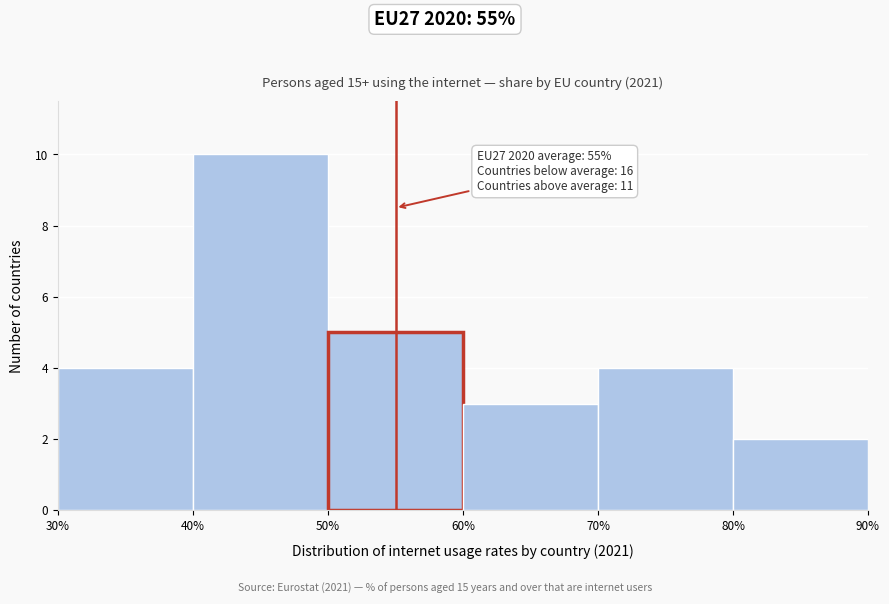

Over which range of the x-axis is the bar tallest?

40% to 50%